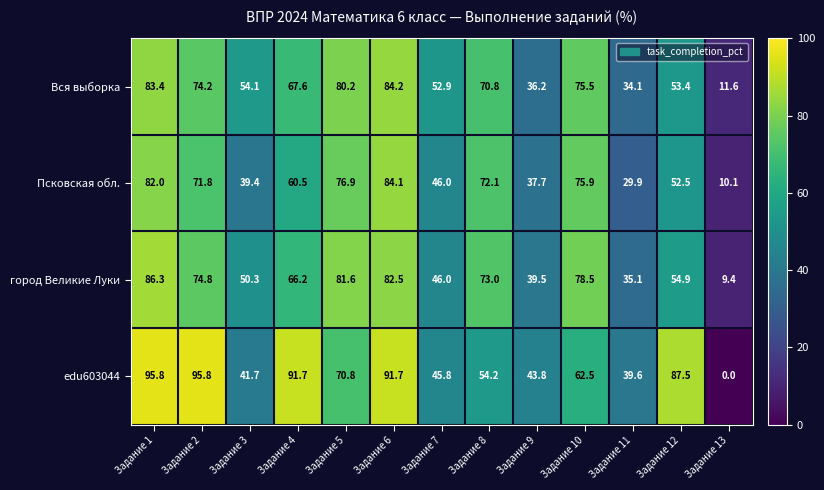

What is the difference between the Псковская обл. values at Задание 10 and Задание 12?

23.4